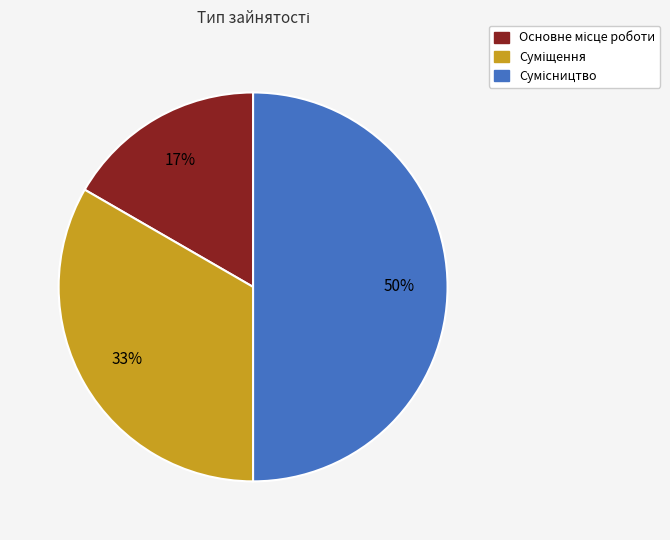

To the nearest percent, what is the difference between the largest and smallest slice percentages?

33%